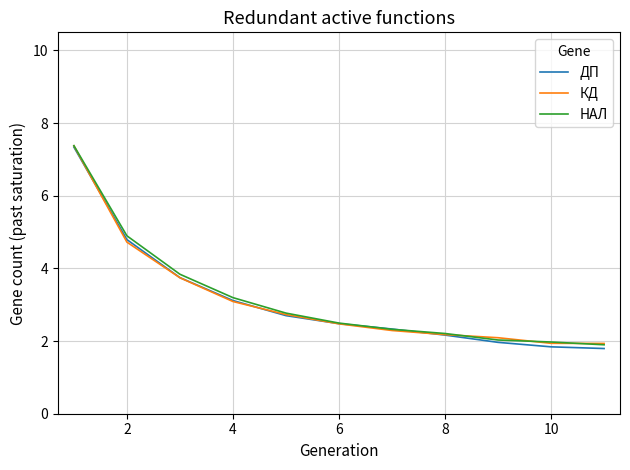

What is the minimum value shown in the chart?

1.8